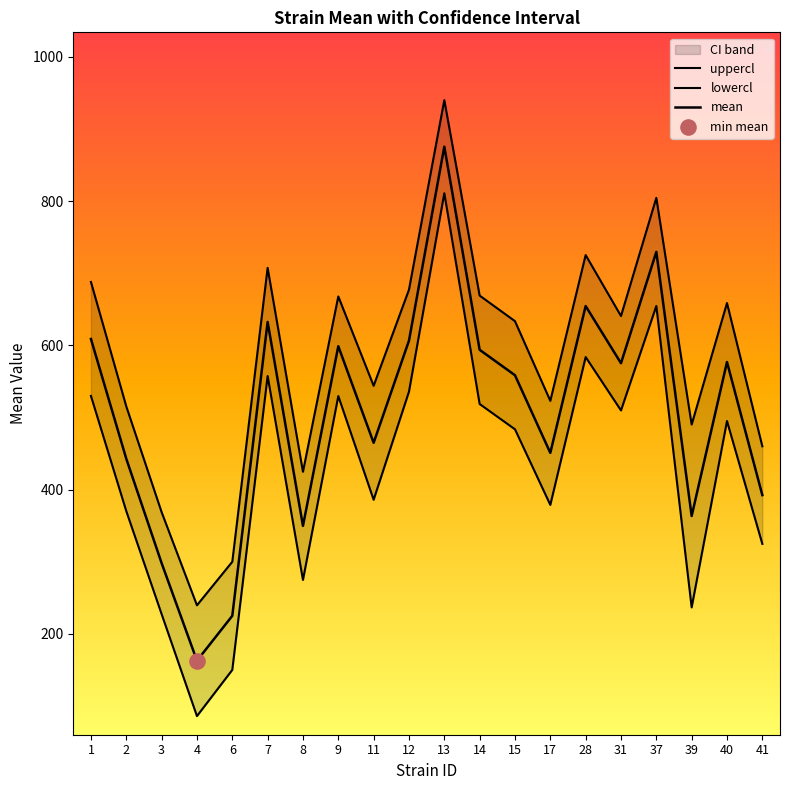

Which series reaches the maximum Y coordinate?

uppercl